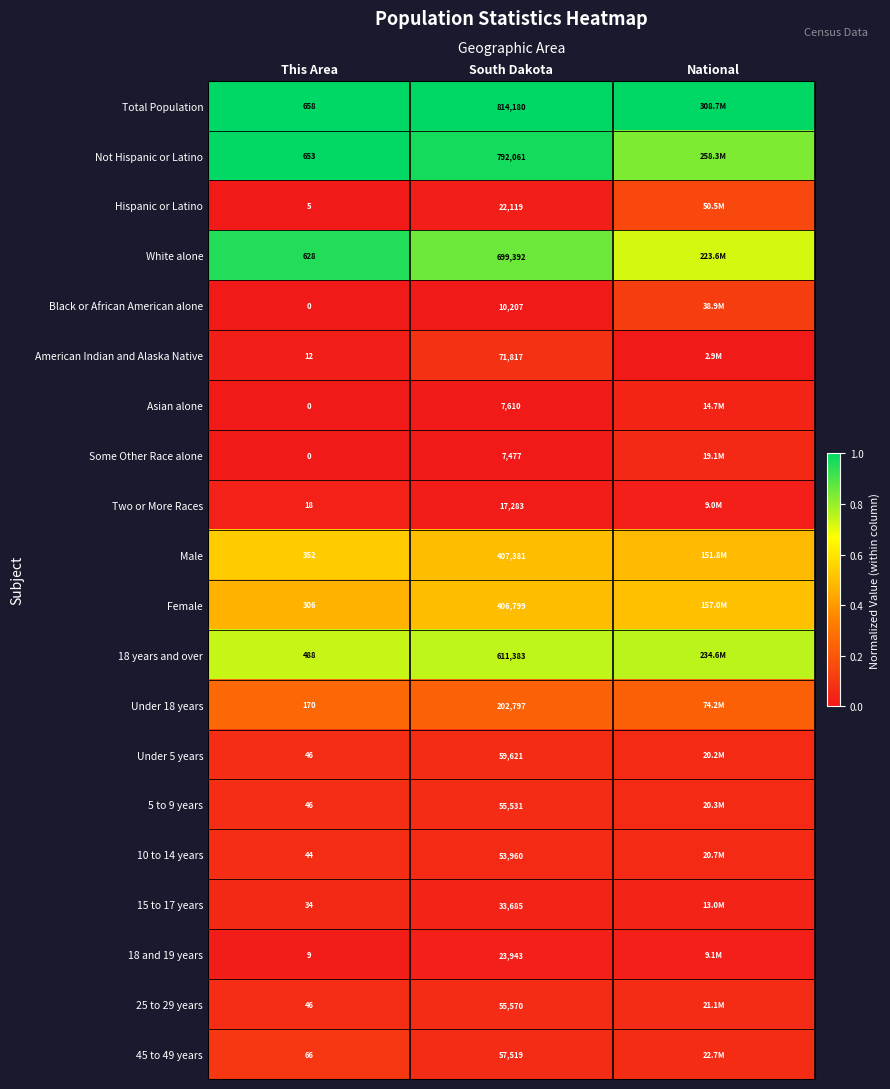

Is the value of Male at This Area greater than the value of Black or African American alone at This Area?

Yes